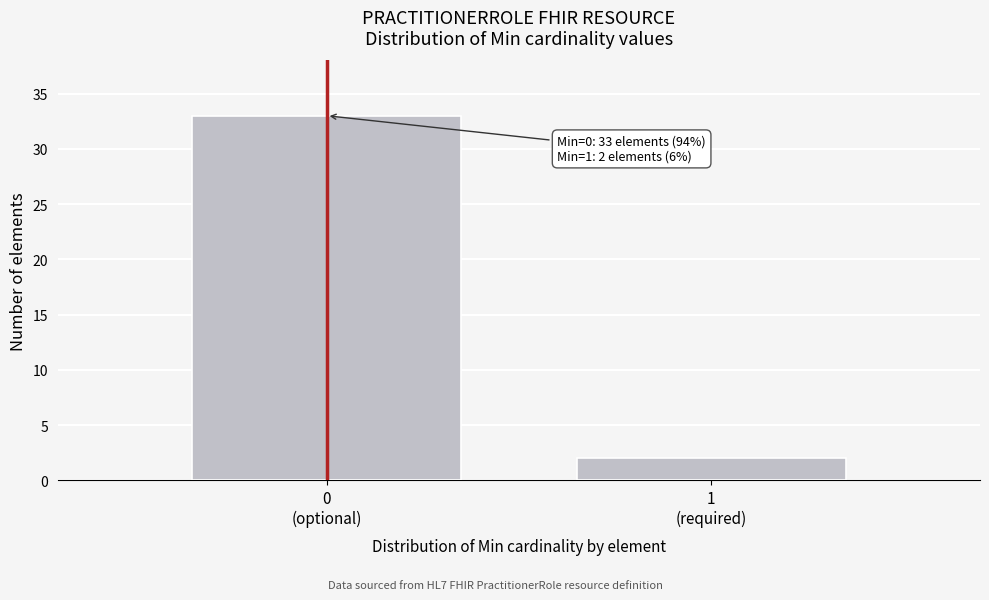

Reading right to left, list all the values displayed in this chart.

2	33